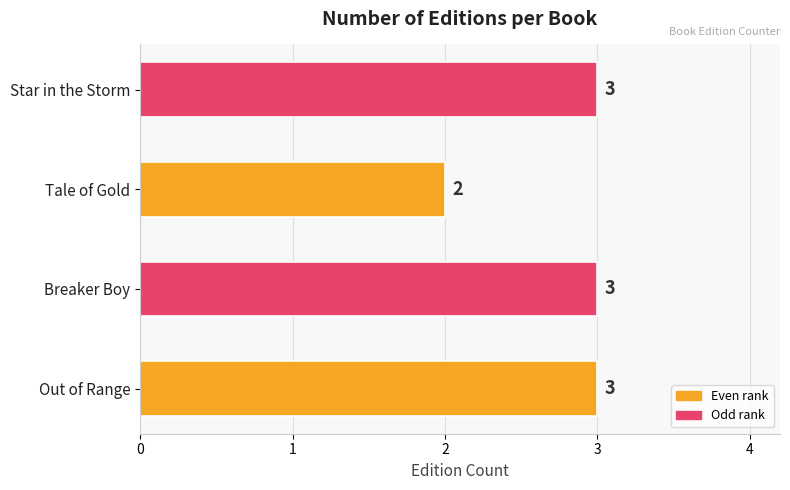

What is the sum of all values?

11